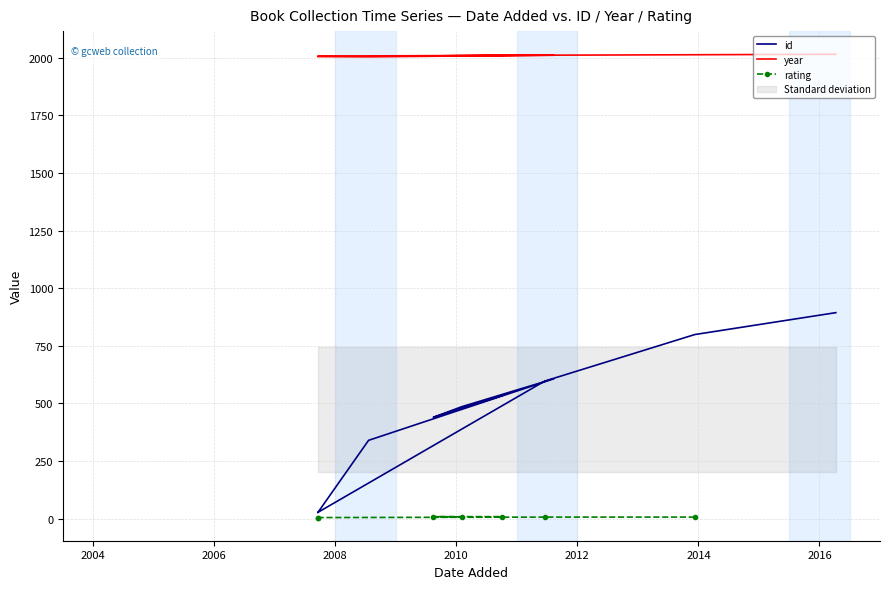

How many lines are shown in the chart?

3